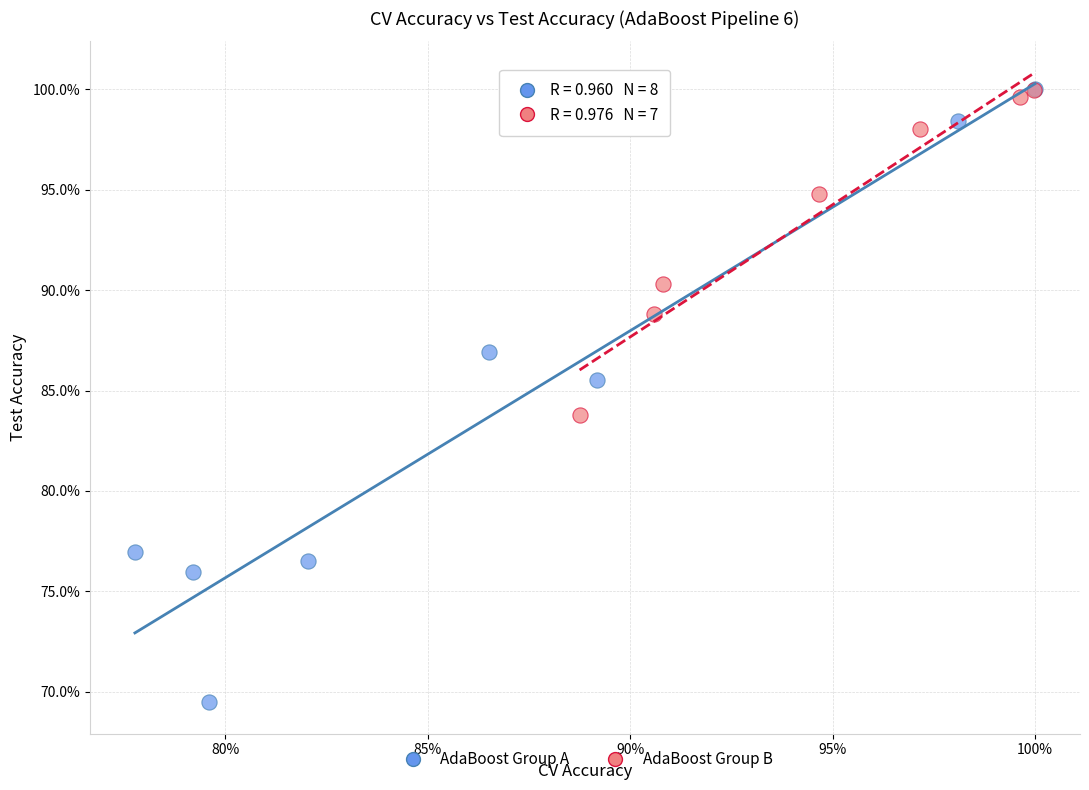

What are all the series names shown in the legend?

AdaBoost Group A, AdaBoost Group B